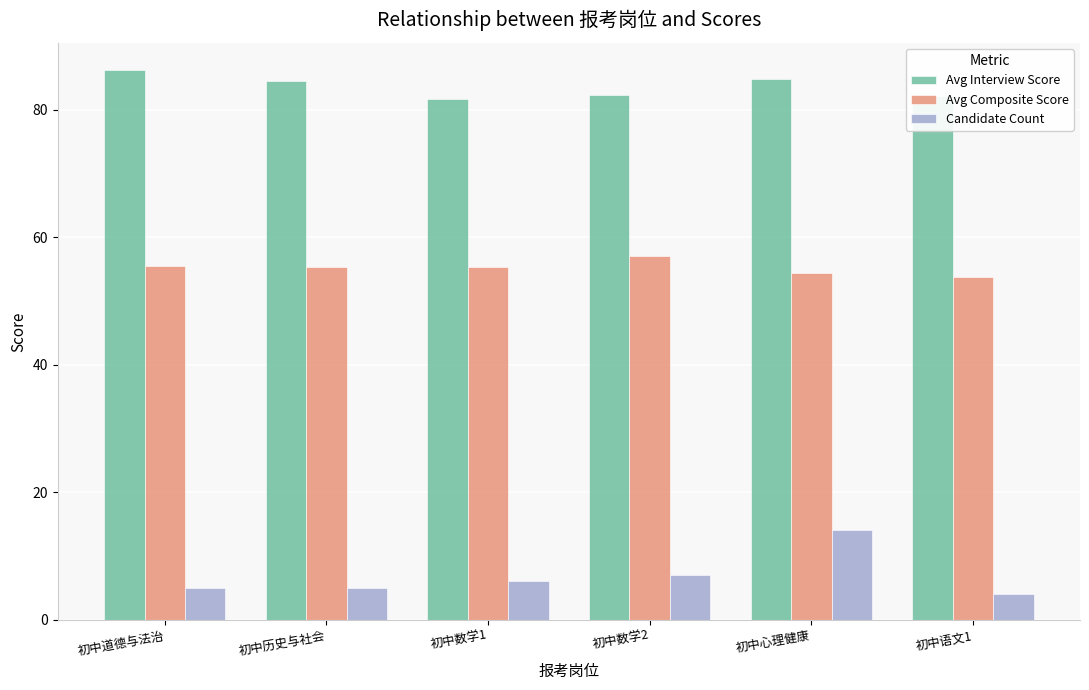

How many bars are there in each group?

3